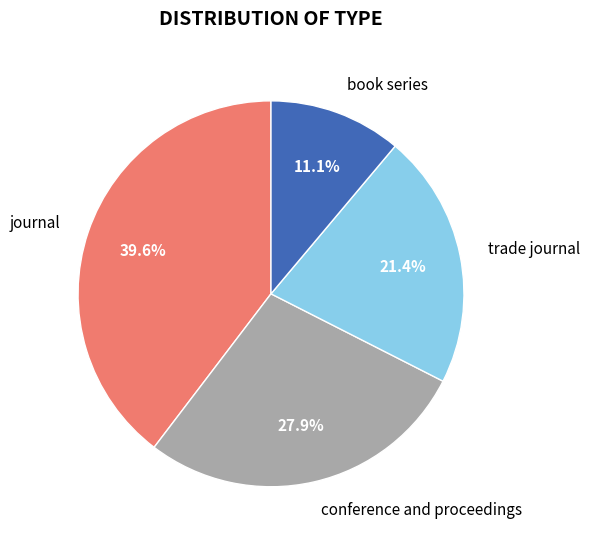

Count the number of slices in the pie.

4